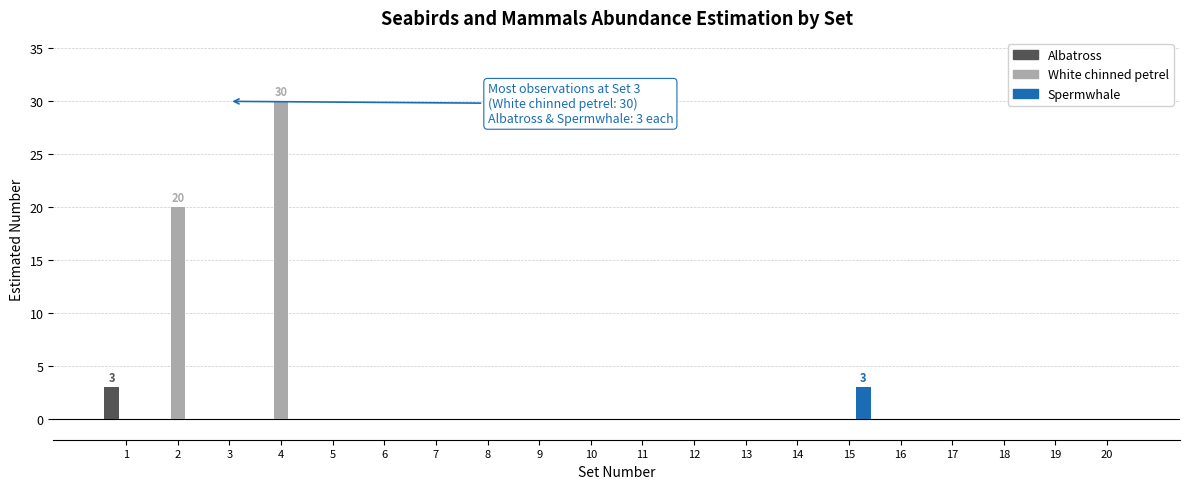

Between 2 and 18, which series saw the biggest shift?

White chinned petrel